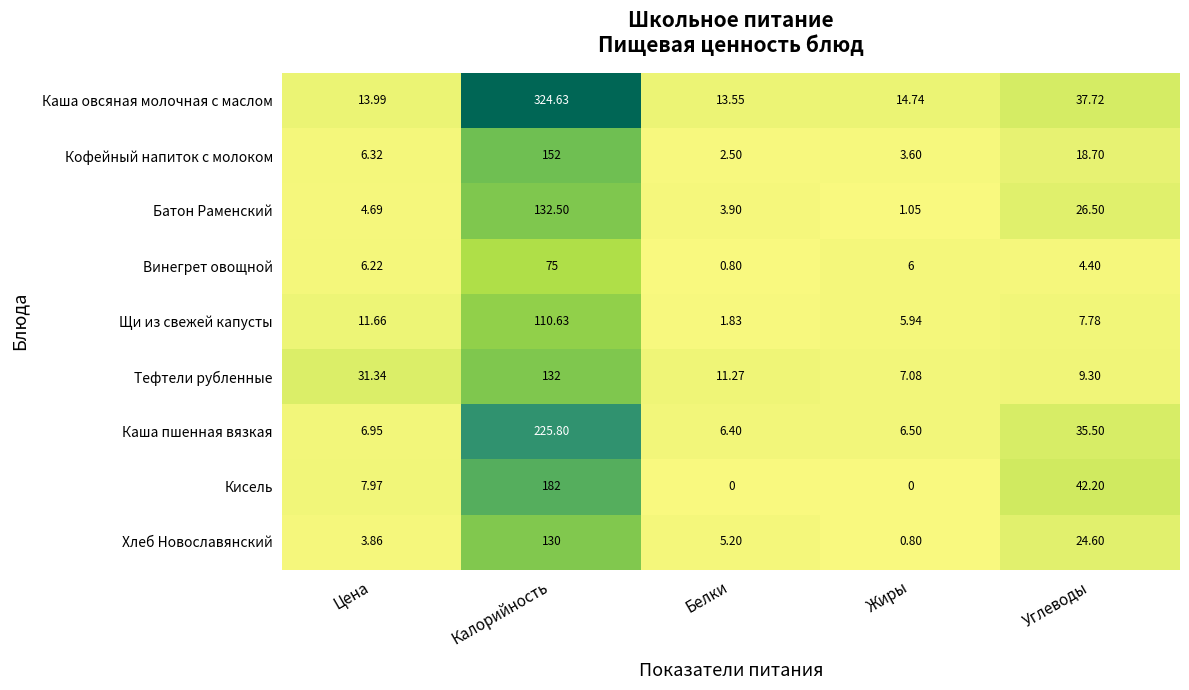

Between Жиры and Углеводы, which series saw the biggest shift?

Кисель